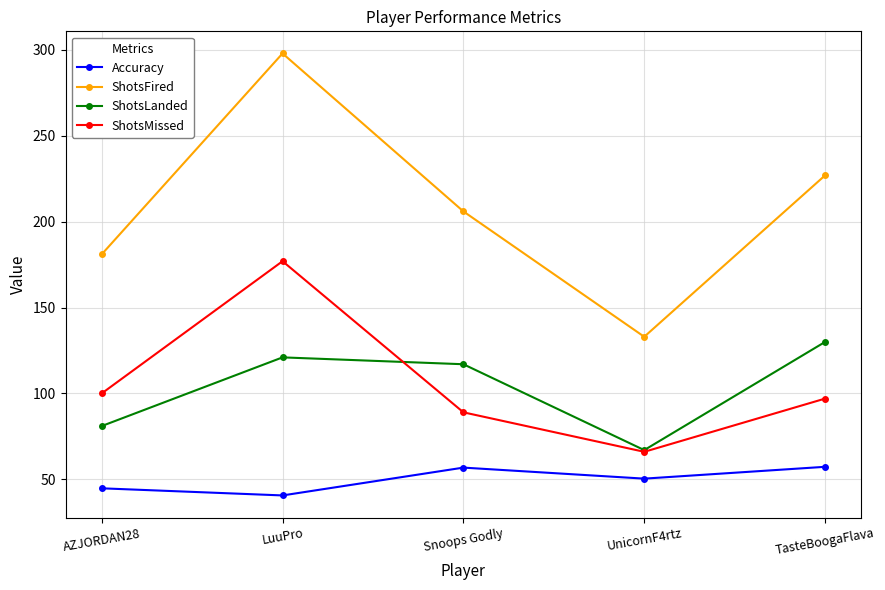

Does the chart display data point markers on the line(s)?

Yes